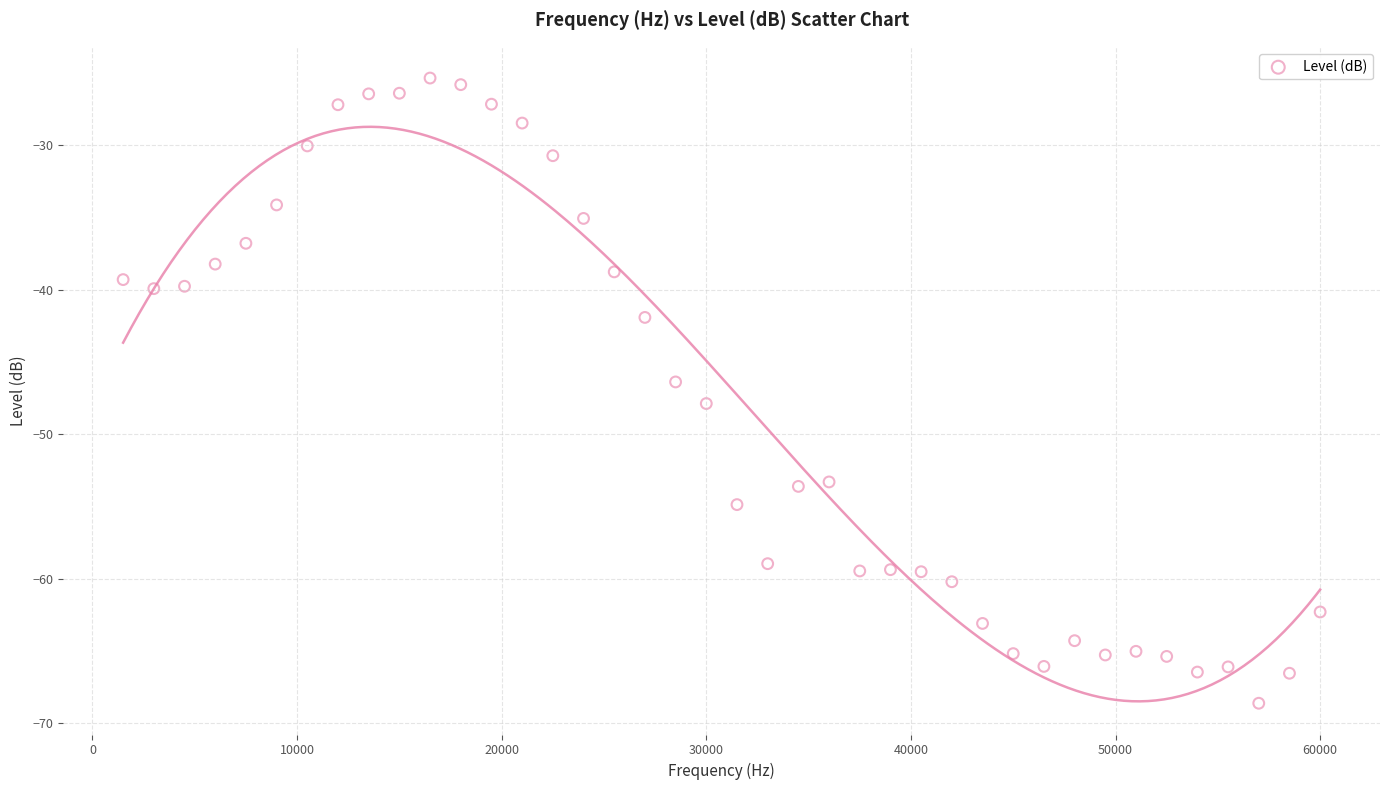

What is the range of X values (max minus min)?

58500.0